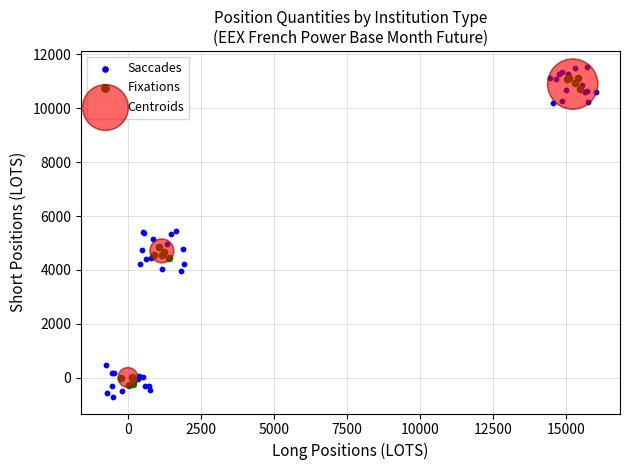

Which series has the largest Y range (max minus min)?

Saccades